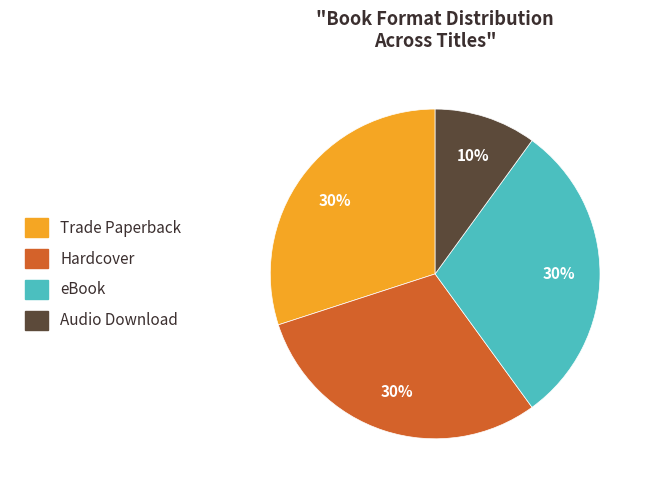

Is there a majority slice in this chart?

No